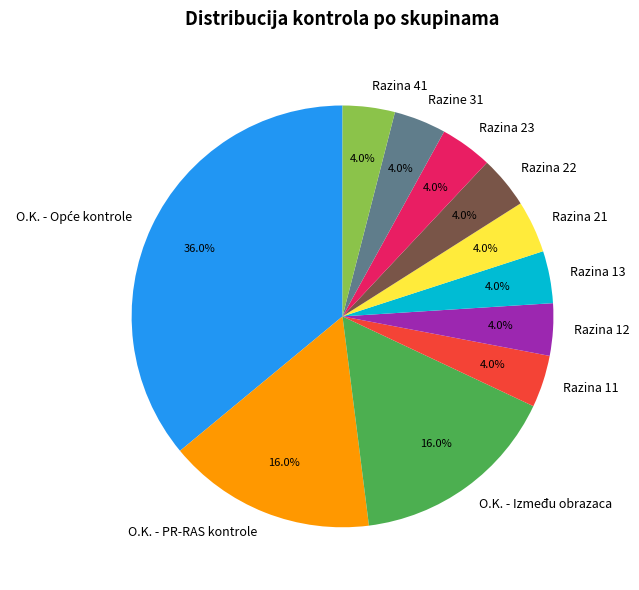

How many slices are in this pie chart?

11